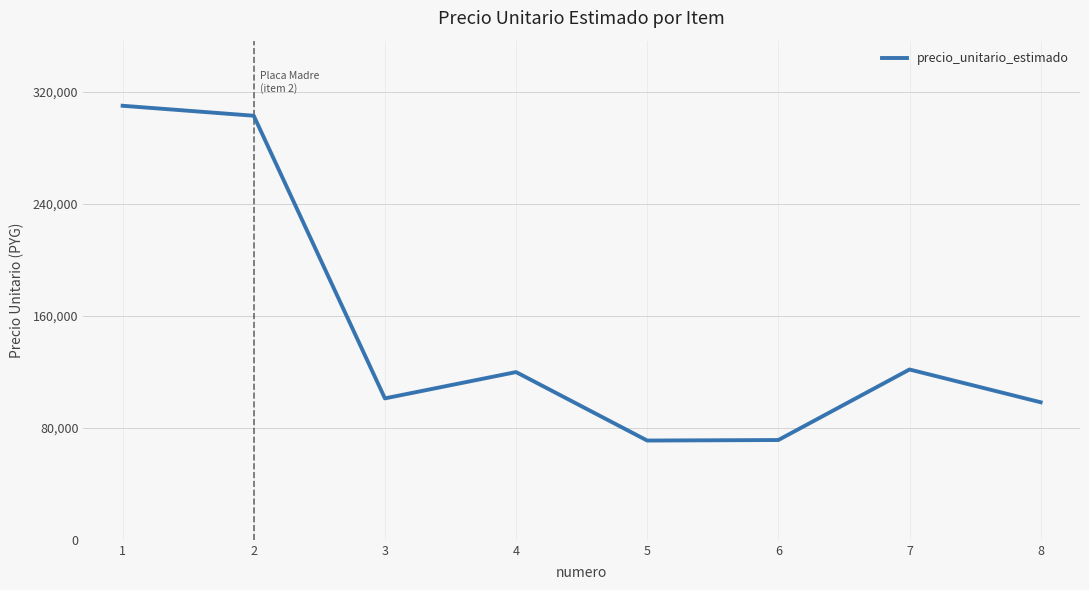

What is the smallest value displayed?

70938